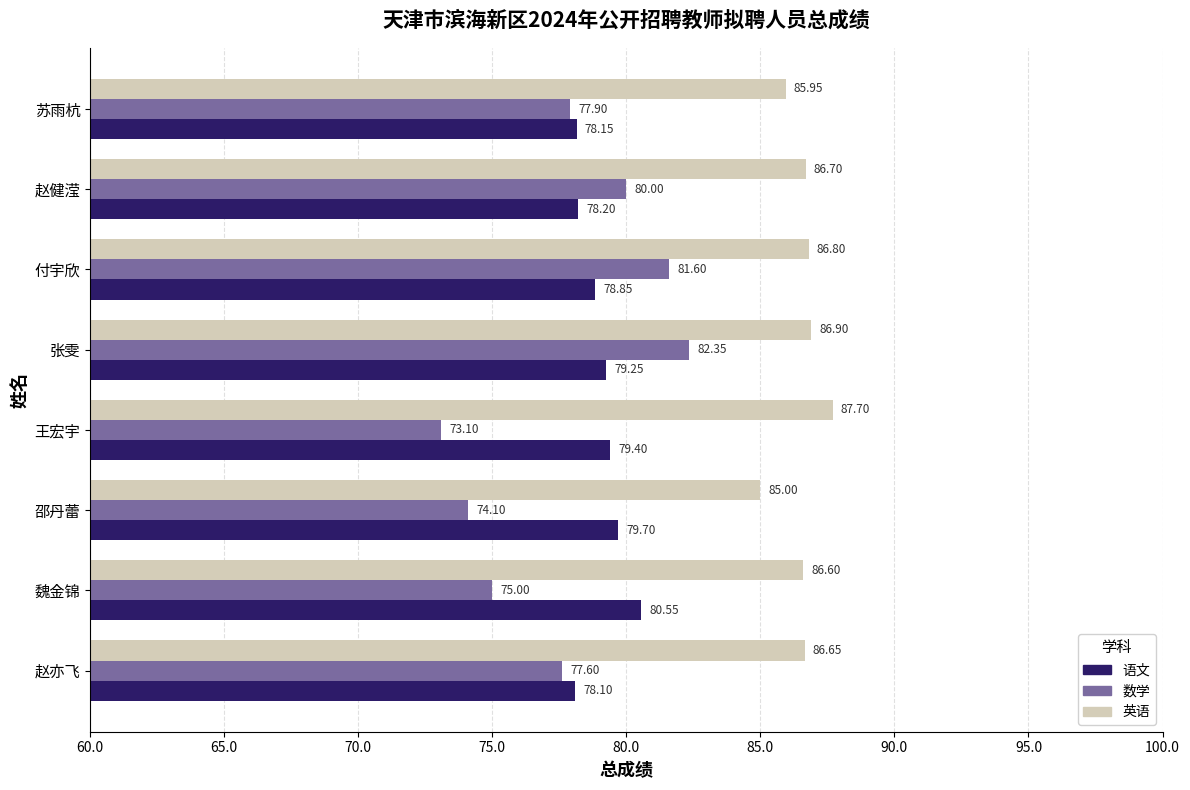

Rank the series by their maximum value, from highest to lowest.

英语, 数学, 语文